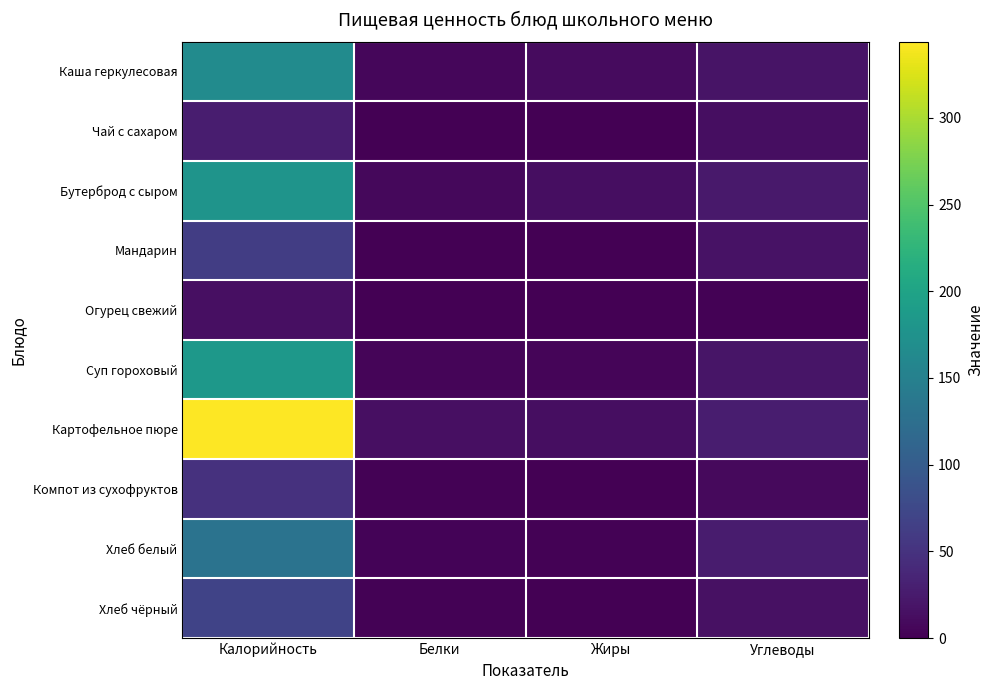

Count the number of categories in the chart.

4